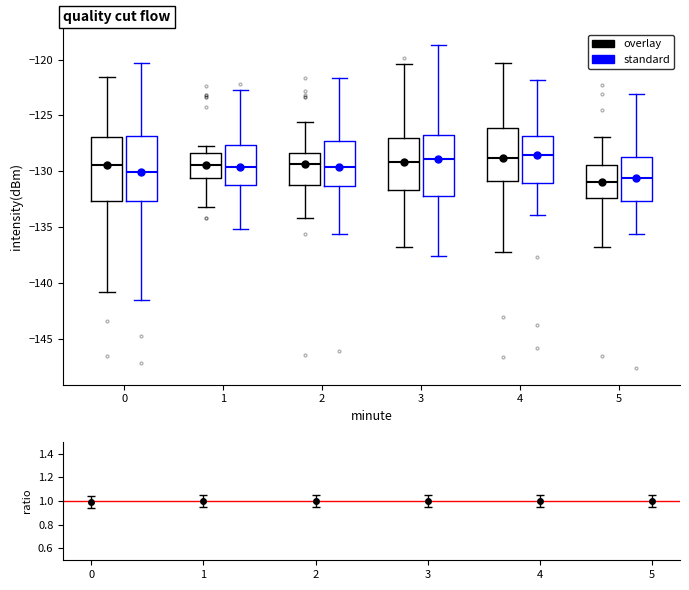

Where is the upper edge of the box for 5 (overlay) on the y-axis? The values are not printed on the chart, so give them approximately, as read against the axis.

-129.5